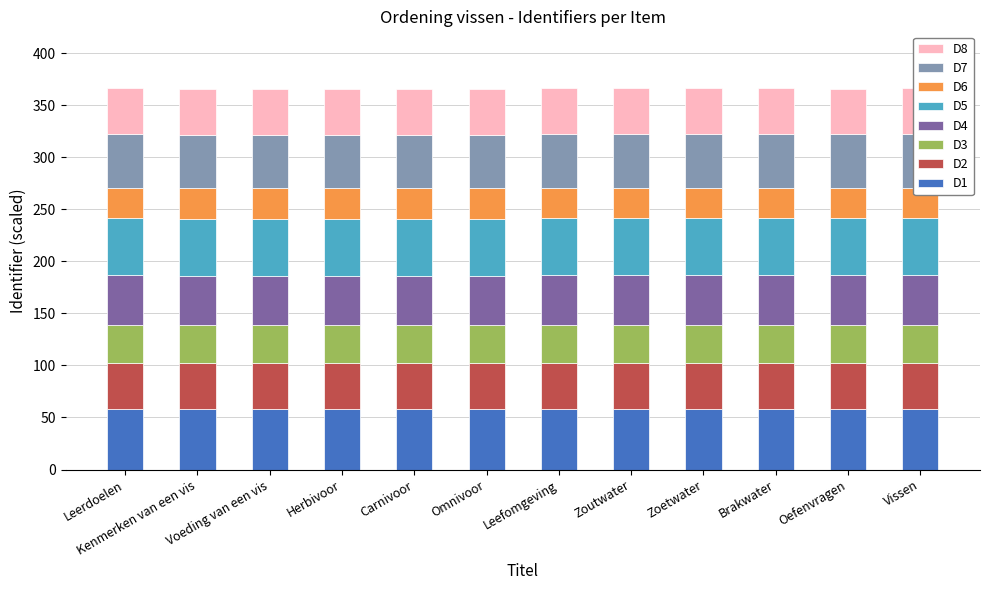

Which has a higher value, Carnivoor or Herbivoor?

Carnivoor